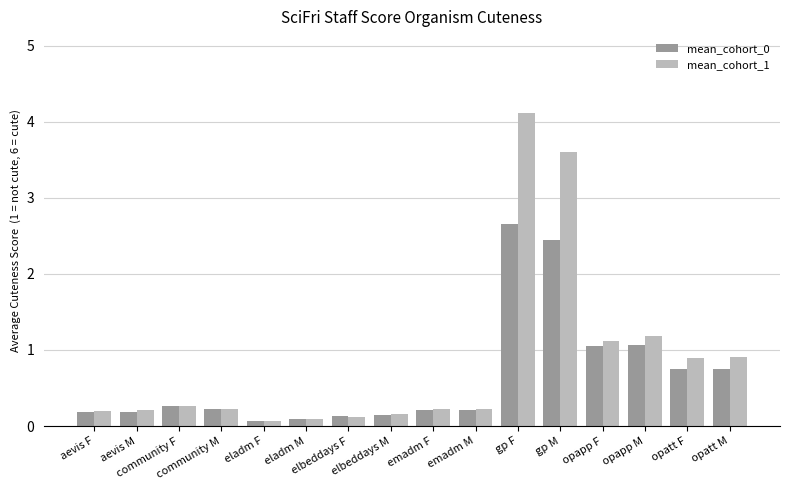

What position from the right is aevis F?

16